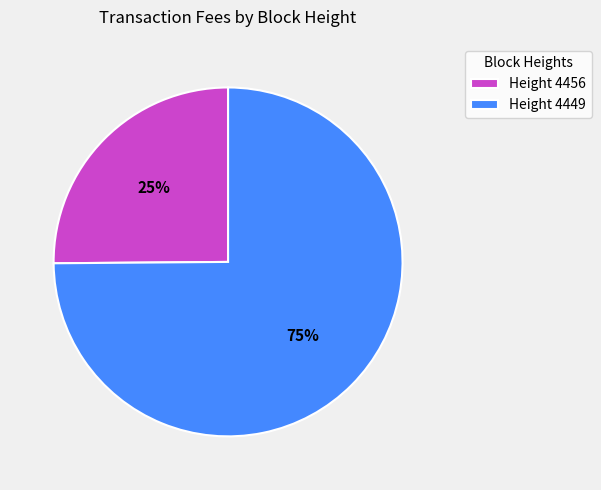

Which category has the biggest portion of the pie?

Height 4449